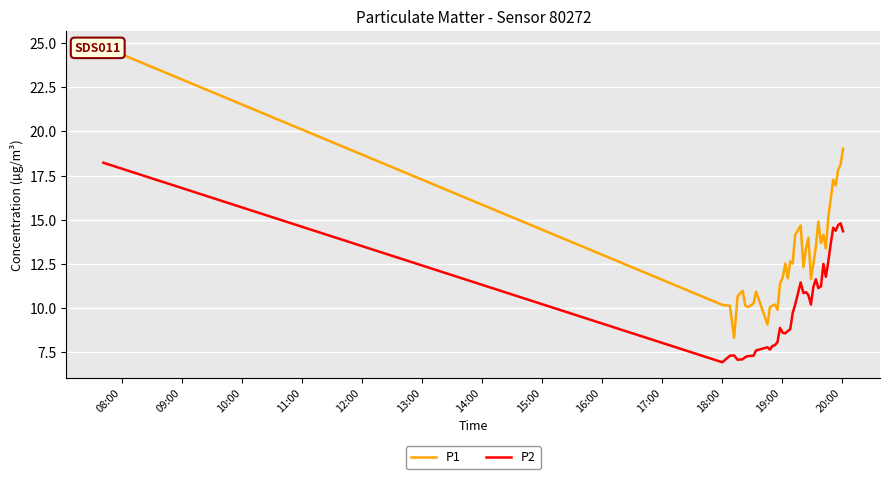

How many lines are shown in the chart?

2